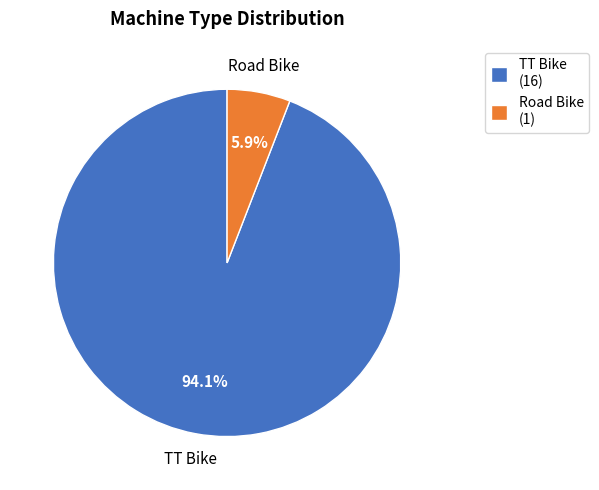

To the nearest percent, what portion does TT Bike represent?

94%